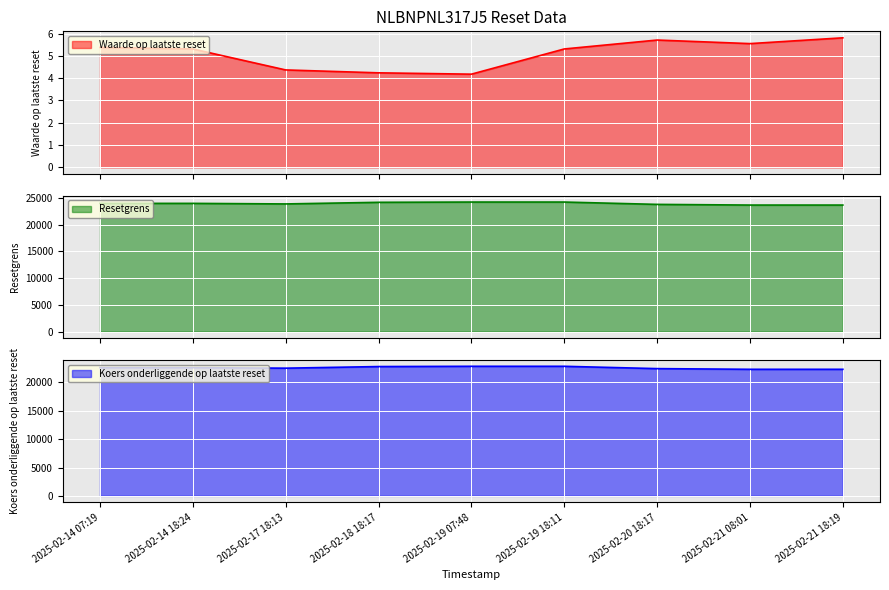

Is it true that Koers onderliggende op laatste reset equals 6981.7 at 2025-02-19 07:48?

False